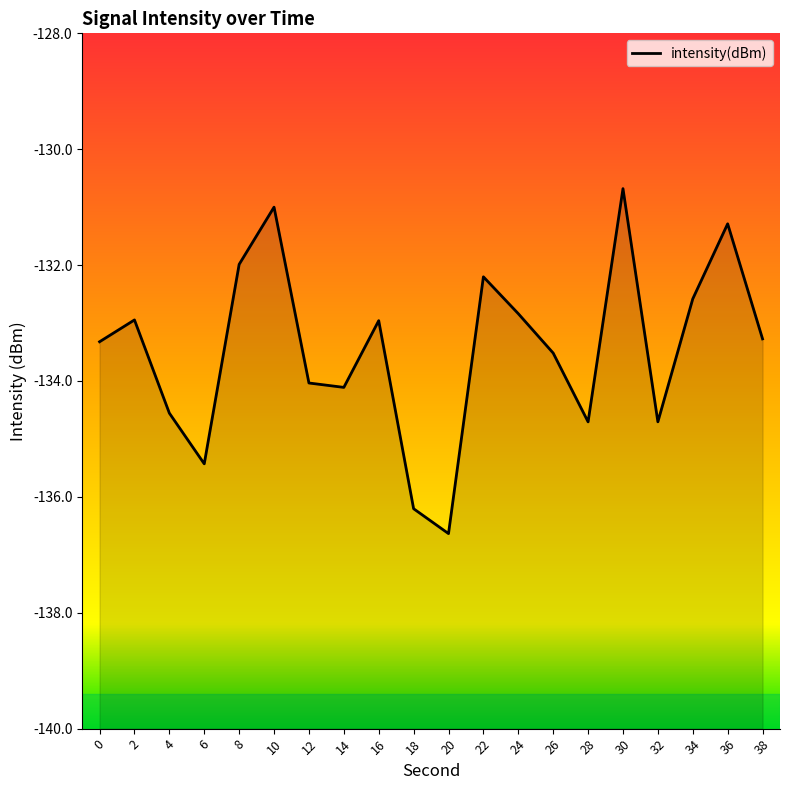

What is the difference between the maximum and second lowest values?

5.5